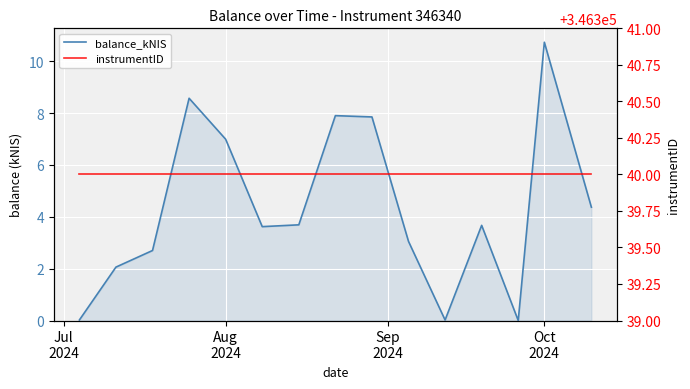

Is it true that balance_kNIS equals 9.2 at Aug 2024?

False